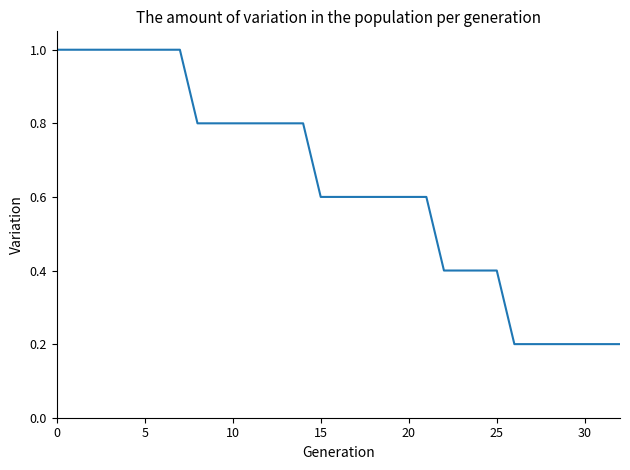

What is the difference between the maximum and minimum values?

0.8